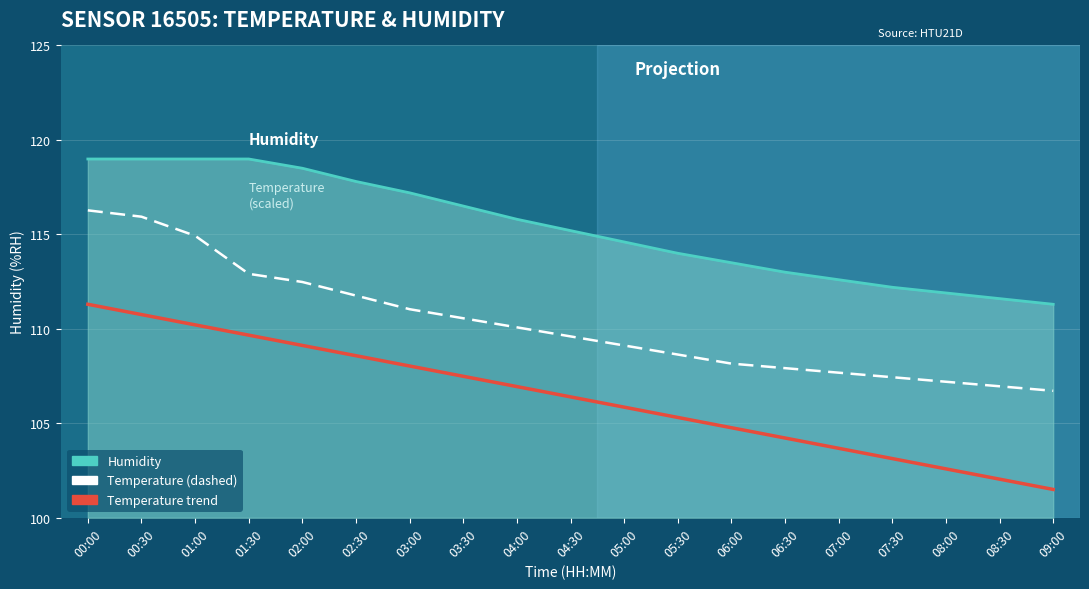

What is the maximum value shown in the chart?

119.0